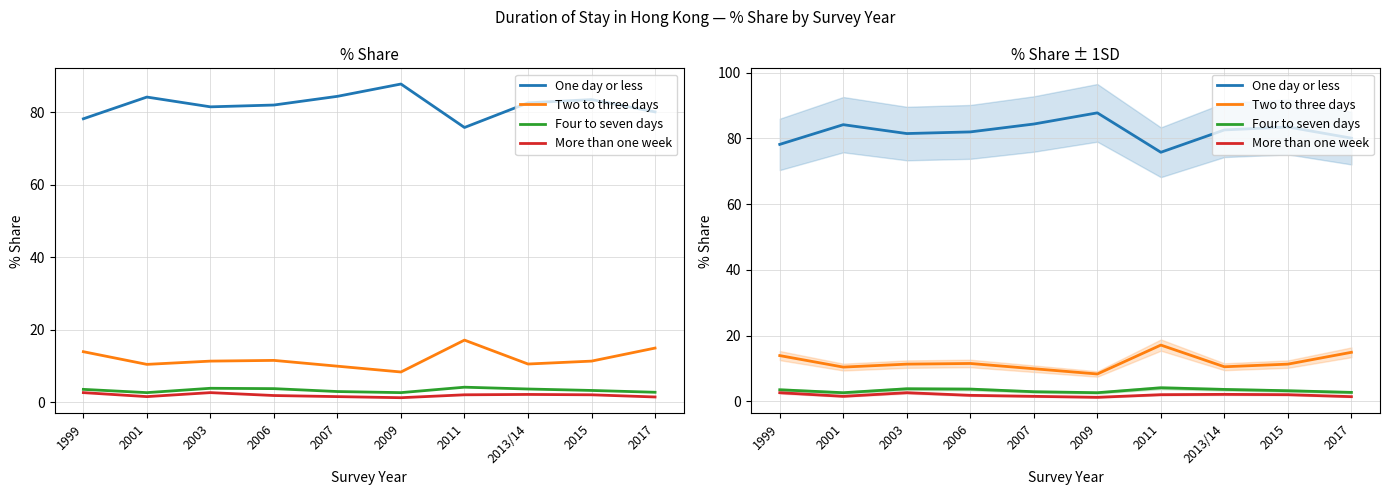

Does the chart have visible grid lines?

Yes